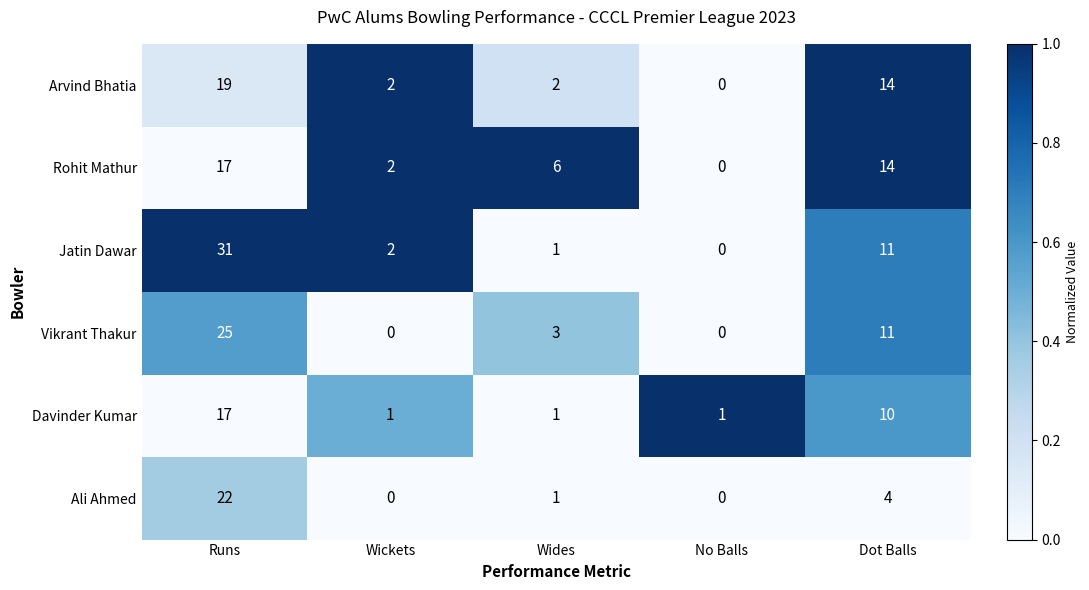

The value of Davinder Kumar at Dot Balls is 16. True or false?

False